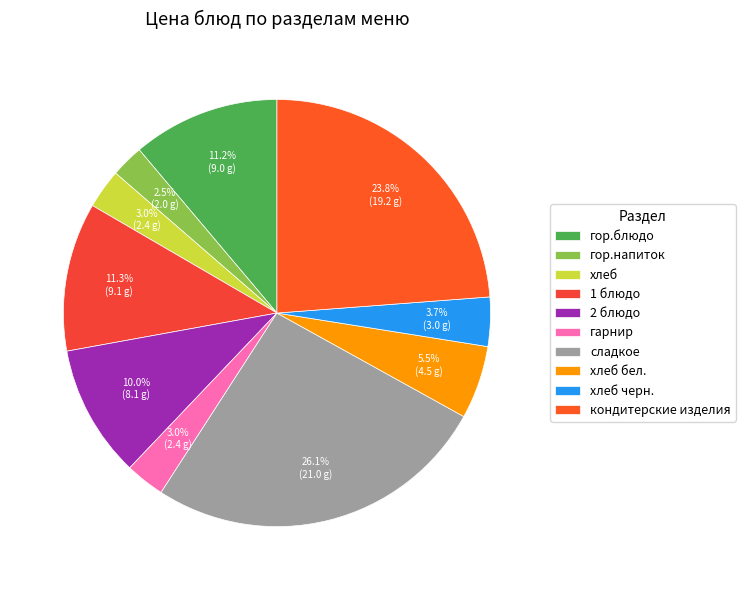

Count the number of slices in the pie.

10